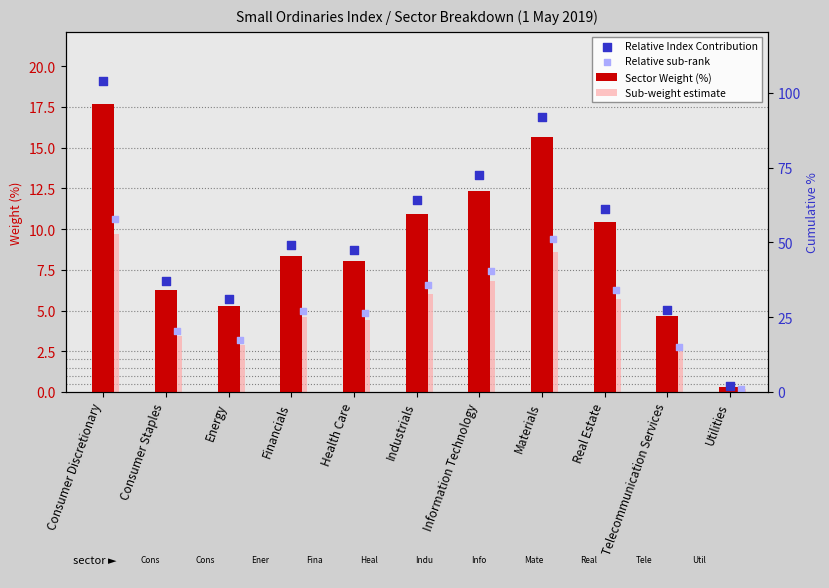

At which category is the sum across all series the highest?

Consumer Discretionary